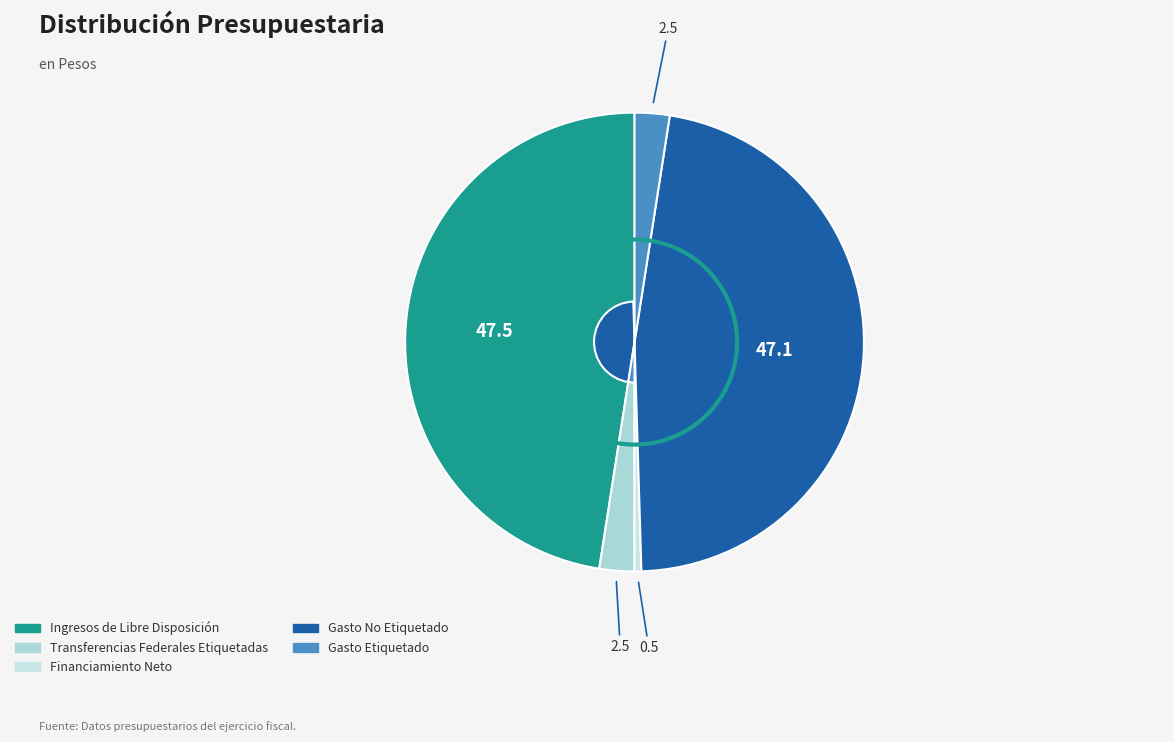

Count the number of slices in the pie.

5